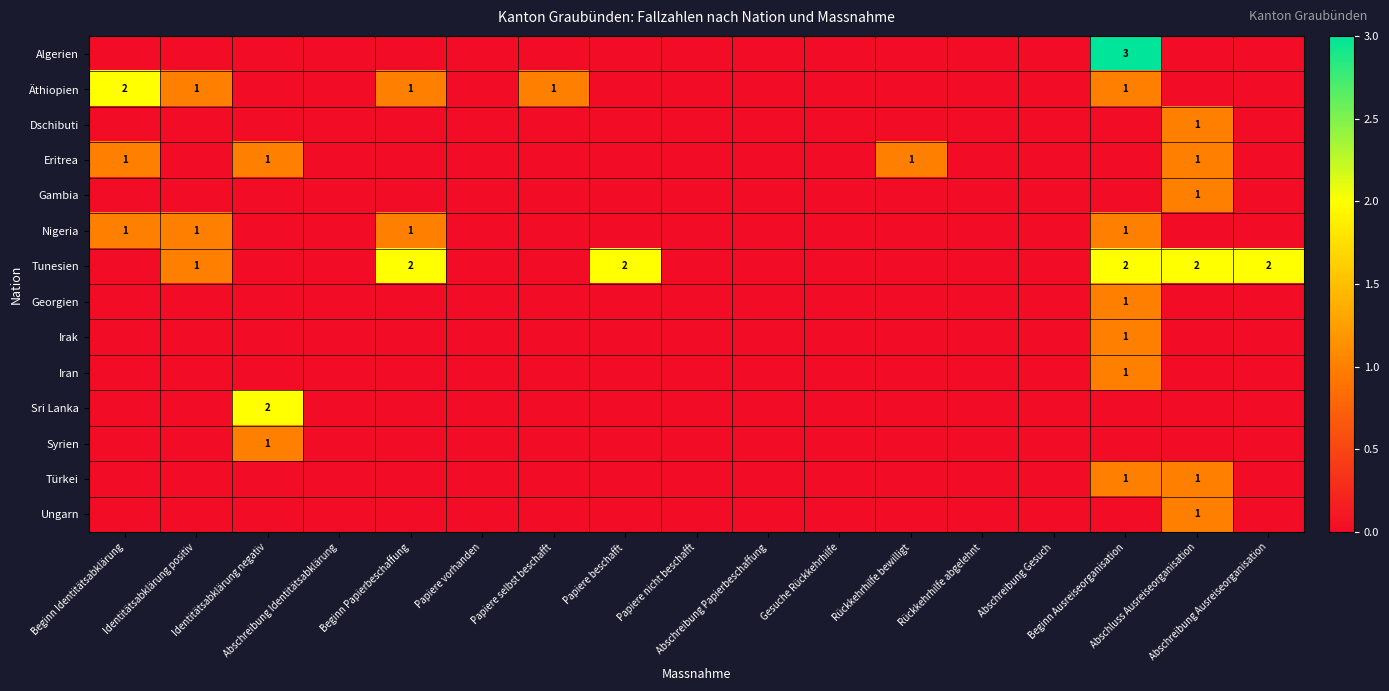

Rank the series at Abschreibung Gesuch from lowest to highest value.

Algerien, Äthiopien, Dschibuti, Eritrea, Gambia, Nigeria, Tunesien, Georgien, Irak, Iran, Sri Lanka, Syrien, Türkei, Ungarn